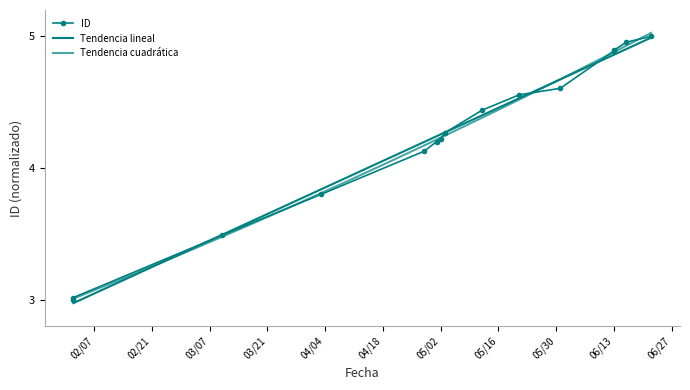

What is the difference between the maximum and minimum values?

2.0